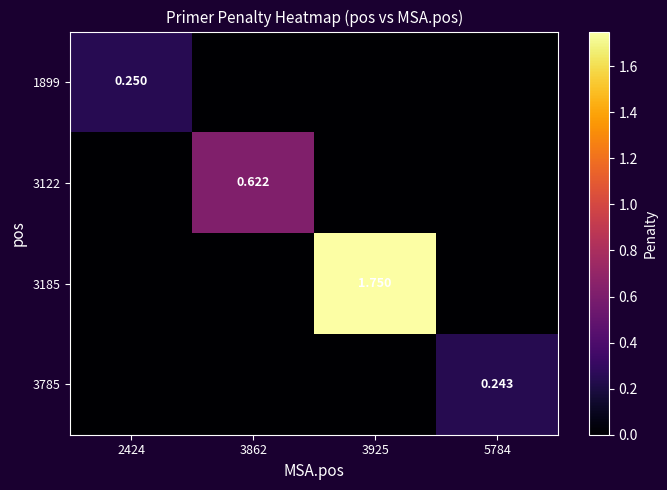

How many values in the 3122 series exceed 0?

1